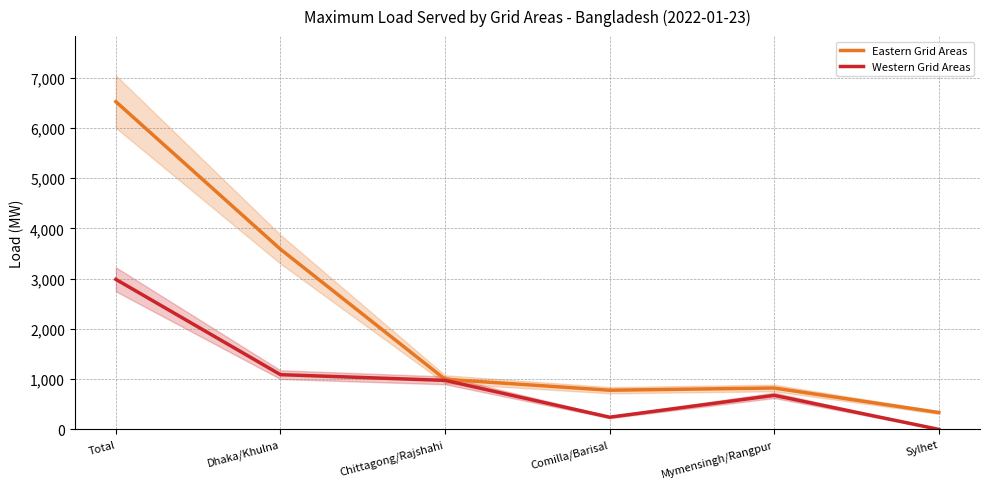

How many values in the Eastern Grid Areas series exceed 998?

2